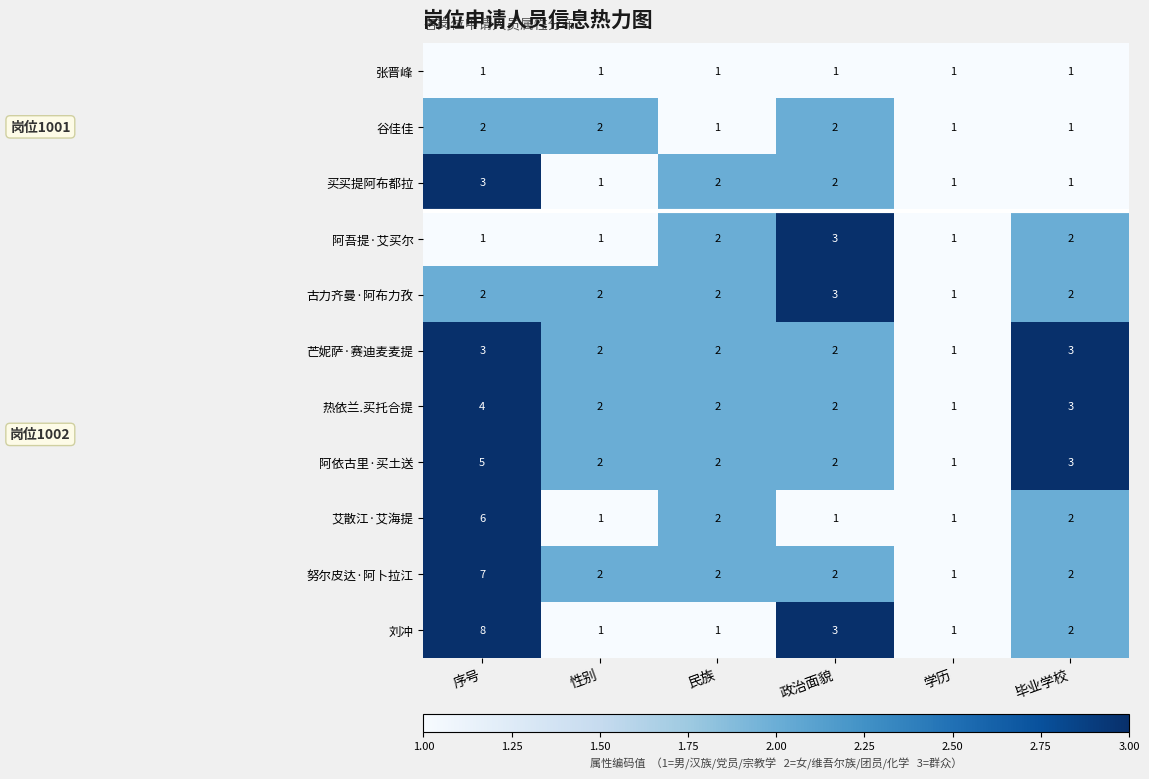

True or false: 张晋峰 has a value of 1 at 学历.

True